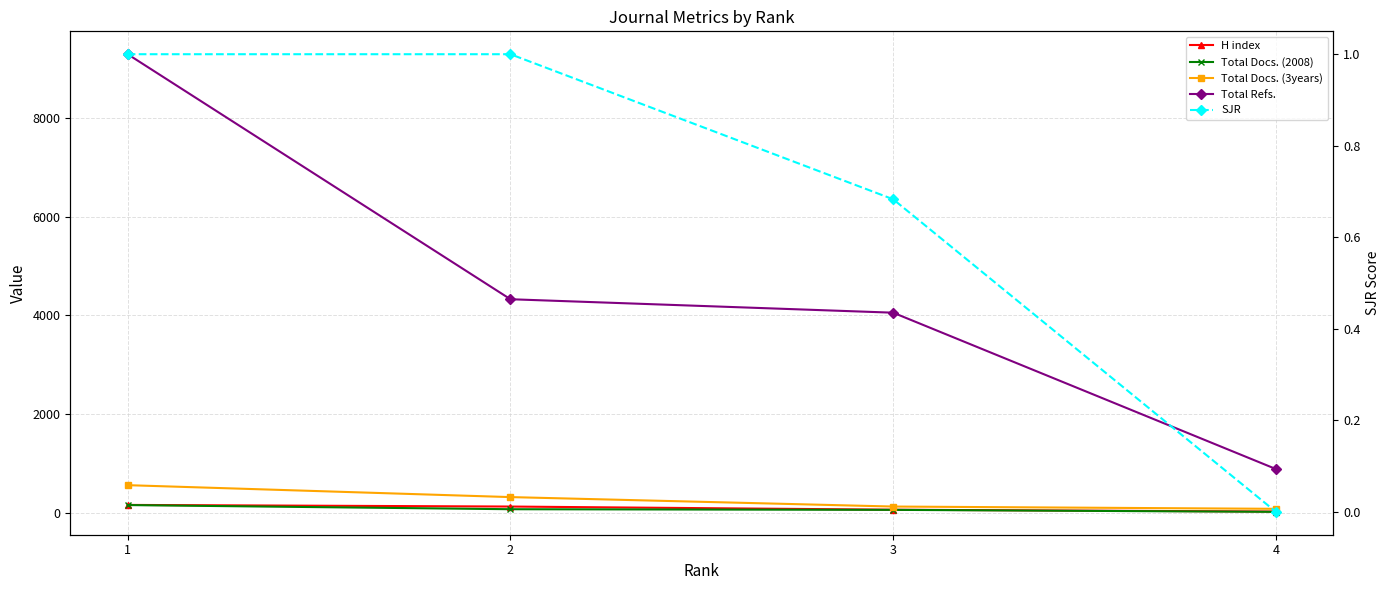

Reading left to right, what are all the values shown in this chart?

H index: 171.0	138.0	74.0	37.0
Total Docs. (2008): 168.0	84.0	71.0	31.0
Total Docs. (3years): 570.0	329.0	138.0	92.0
Total Refs.: 9280.0	4328.0	4056.0	896.0
SJR: 1.0	1.0	0.7	0.0